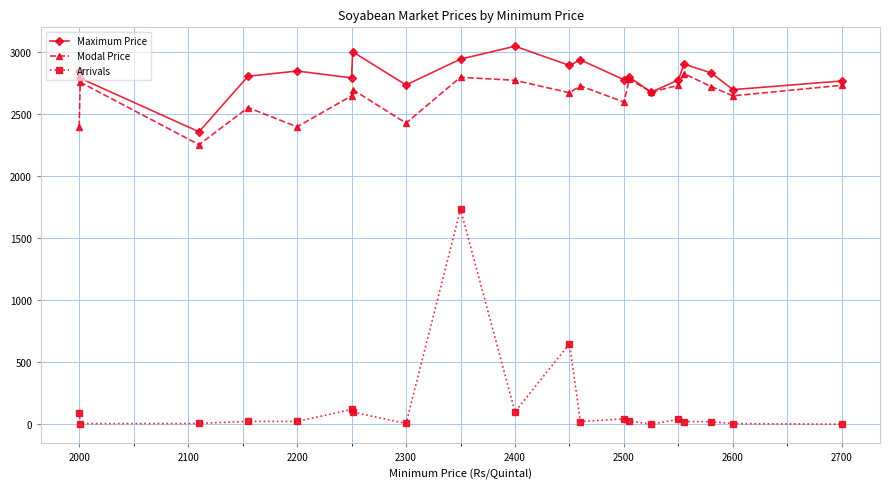

True or false: Arrivals and Maximum Price intersect in this chart.

False